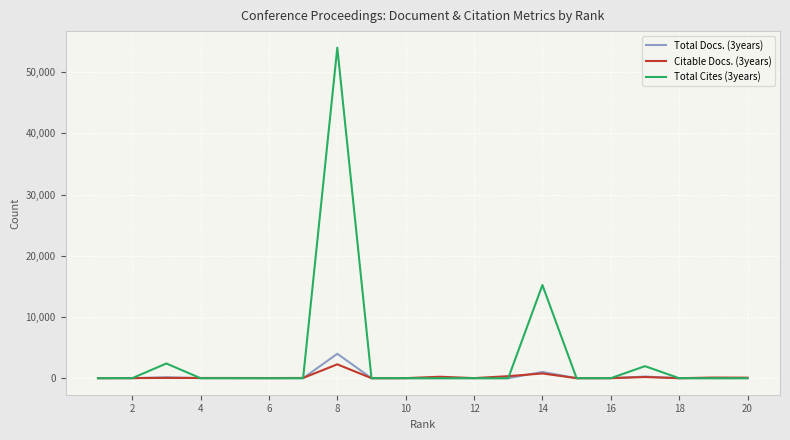

Which series has the largest total across all categories?

Total Cites (3years)